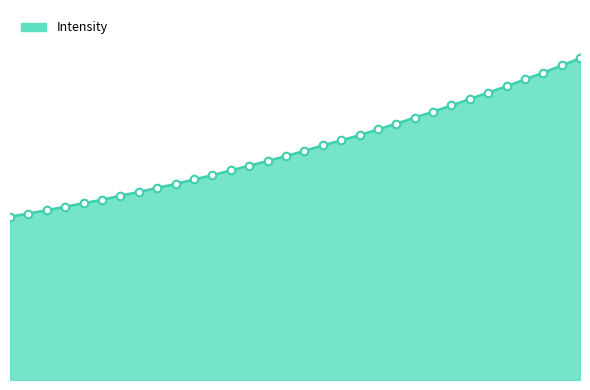

Is this an area chart (filled region under the line)?

Yes